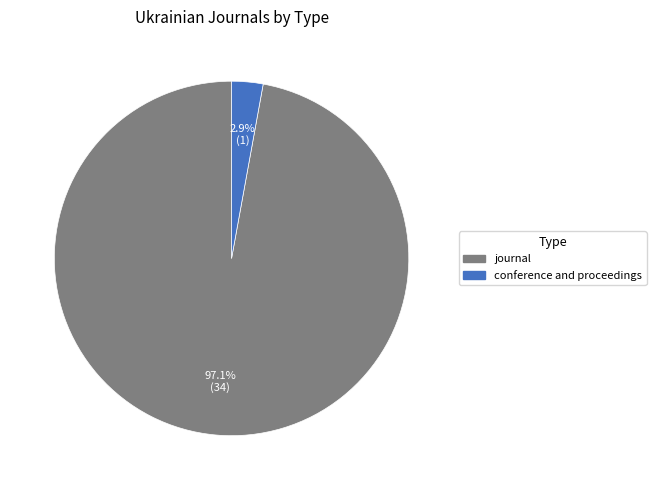

Between conference and proceedings and journal, which is larger?

journal